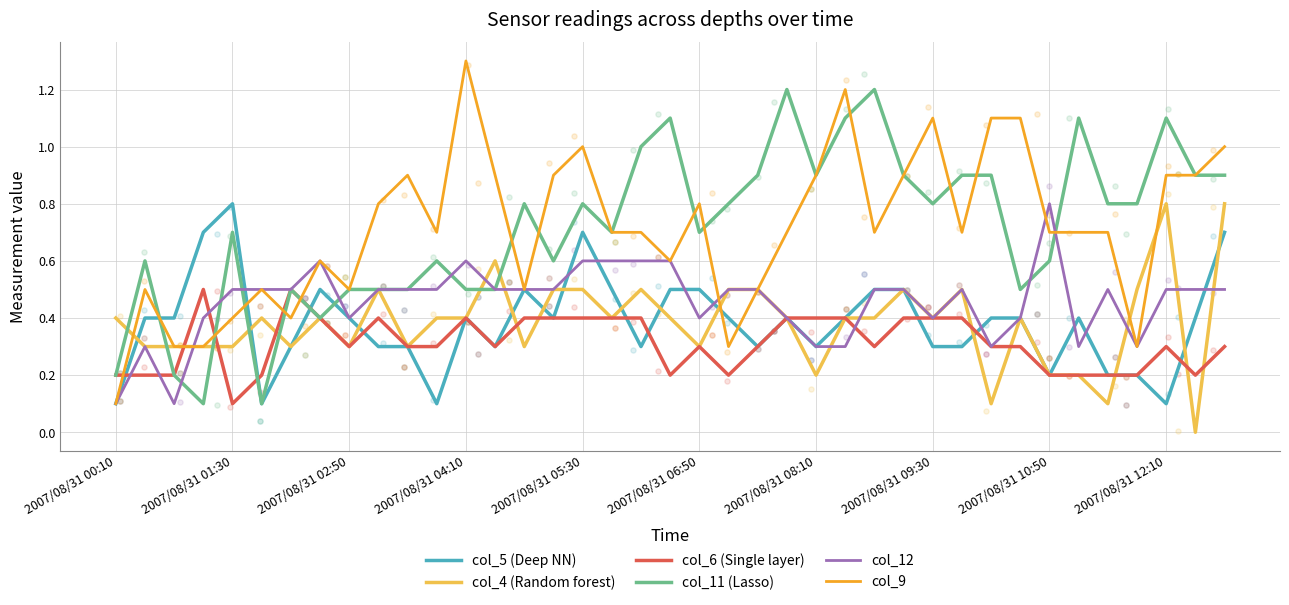

Which series has the largest total across all categories?

col_11 (Lasso)